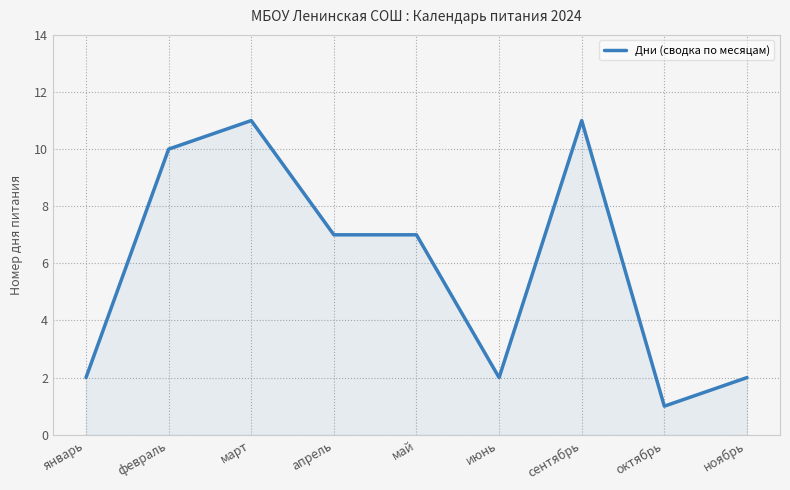

Does the chart display data point markers on the line(s)?

No